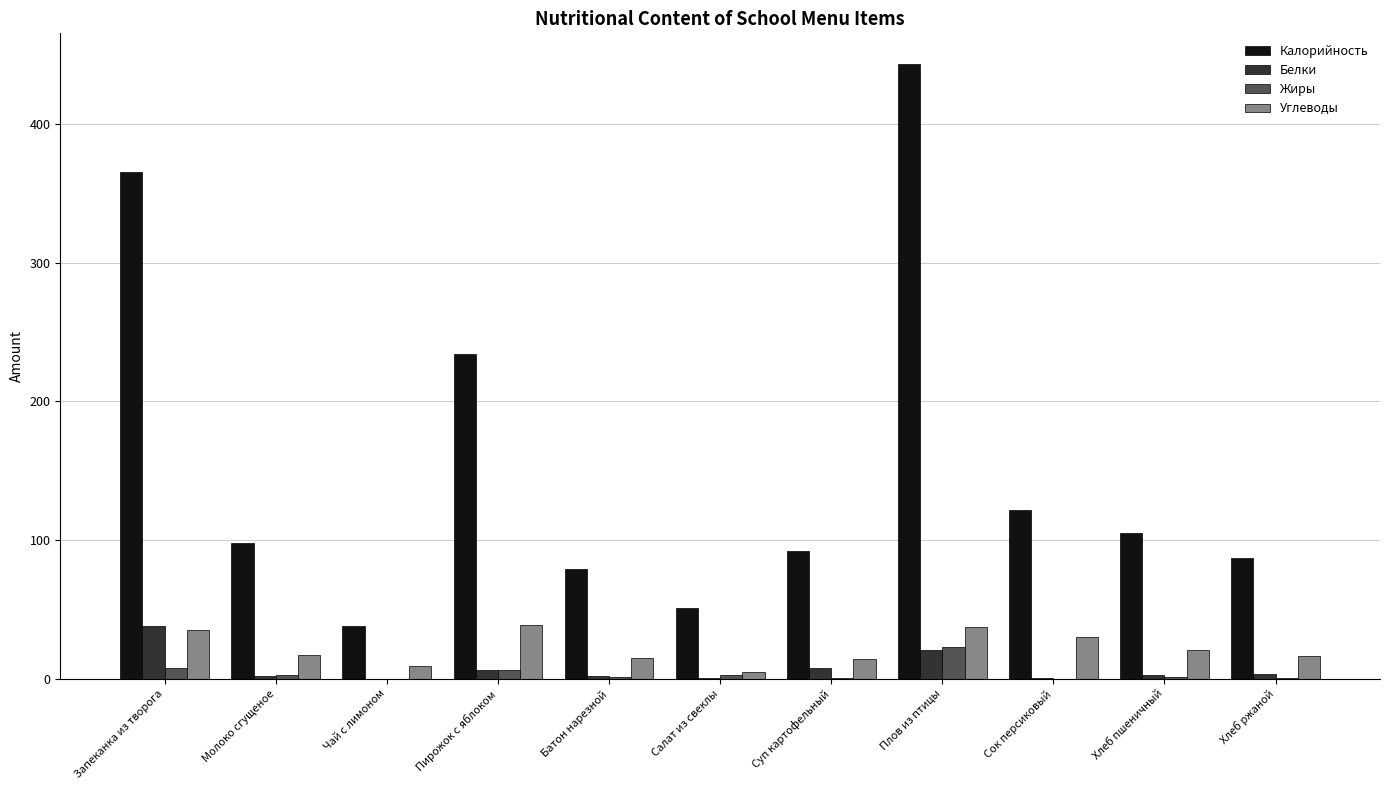

How many series are shown in this chart?

4